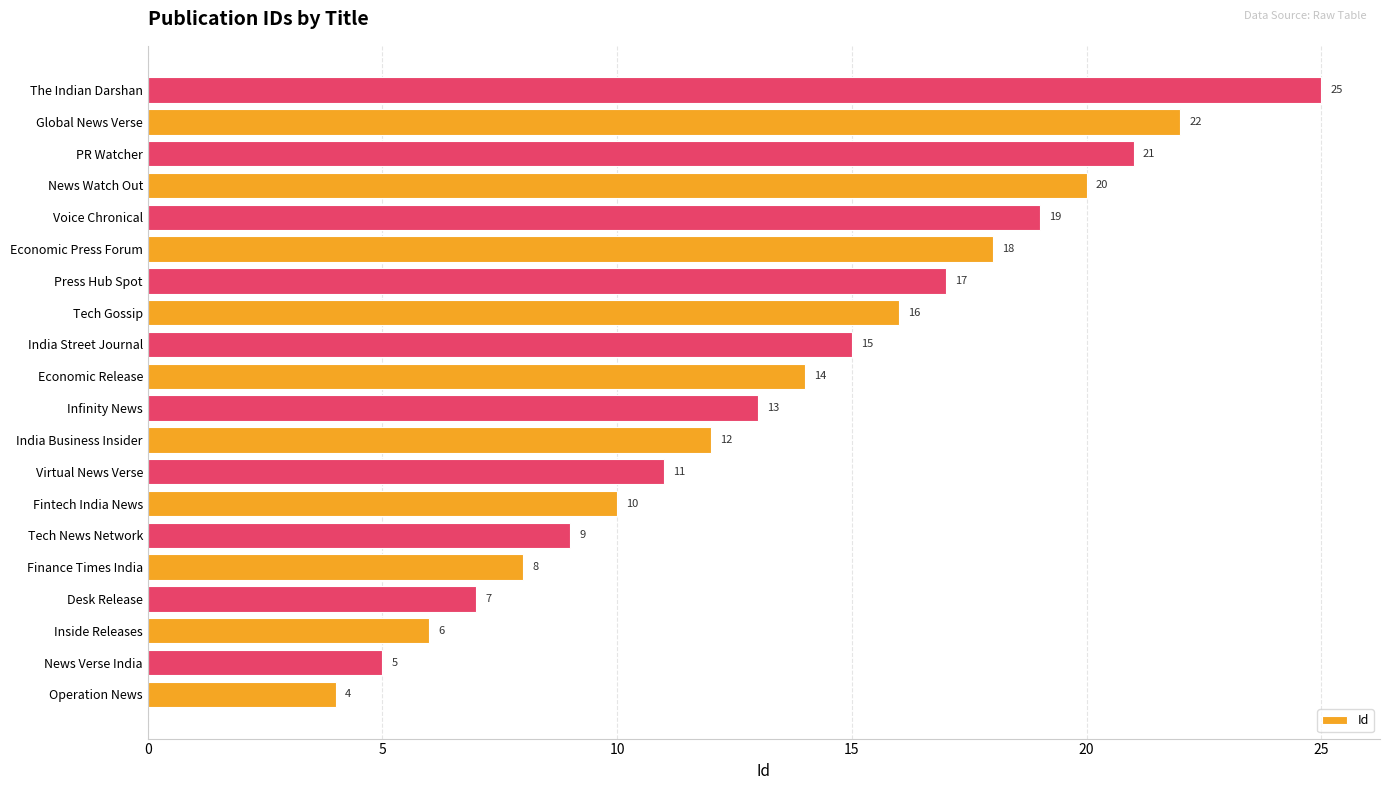

List the labels in order of value, largest first.

The Indian Darshan, Global News Verse, PR Watcher, News Watch Out, Voice Chronical, Economic Press Forum, Press Hub Spot, Tech Gossip, India Street Journal, Economic Release, Infinity News, India Business Insider, Virtual News Verse, Fintech India News, Tech News Network, Finance Times India, Desk Release, Inside Releases, News Verse India, Operation News